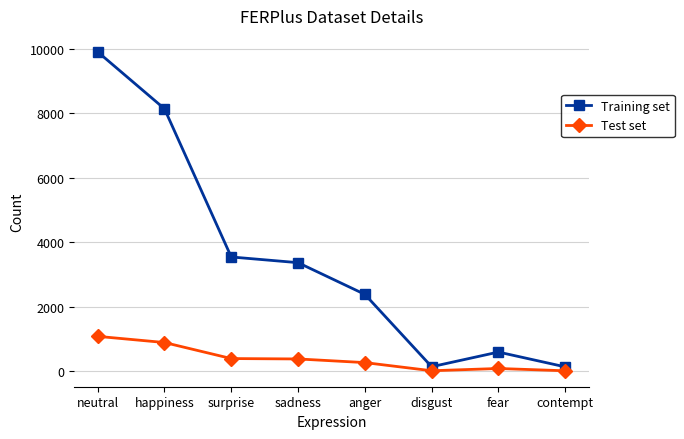

What is the difference between the second highest and second lowest values in the Test set series?

876